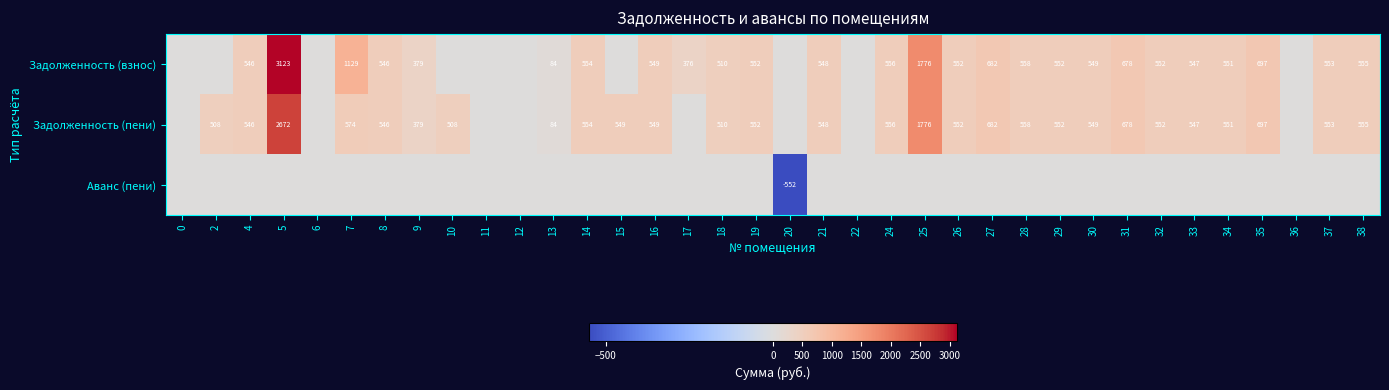

What is the sum of the Задолженность (взнос) values at 26 and 32?

1104